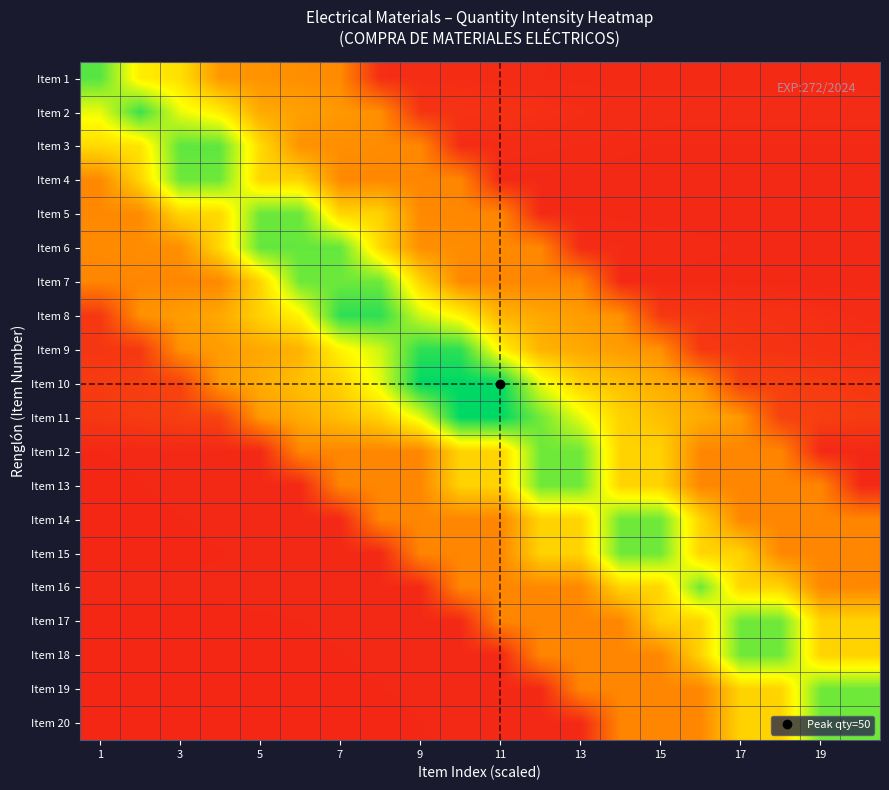

Reading left to right, transcribe all the data shown in this chart.

Item 1: 0.9	0.6	0.6	0.4	0.4	0.4	0.4	0.1	0.1	0.1	0.1	0.1	0.1	0.1	0.1	0.1	0.1	0.1	0.1	0.1
Item 2: 0.7	0.9	0.7	0.6	0.4	0.4	0.4	0.4	0.1	0.1	0.1	0.1	0.1	0.1	0.1	0.1	0.1	0.1	0.1	0.1
Item 3: 0.6	0.6	0.9	0.9	0.6	0.4	0.4	0.4	0.4	0.1	0.1	0.1	0.1	0.1	0.1	0.1	0.1	0.1	0.1	0.1
Item 4: 0.4	0.6	0.9	0.9	0.6	0.6	0.4	0.4	0.4	0.4	0.1	0.1	0.1	0.1	0.1	0.1	0.1	0.1	0.1	0.1
Item 5: 0.4	0.4	0.6	0.6	0.9	0.9	0.6	0.6	0.4	0.4	0.4	0.1	0.1	0.1	0.1	0.1	0.1	0.1	0.1	0.1
Item 6: 0.4	0.4	0.4	0.6	0.9	0.9	0.9	0.6	0.4	0.4	0.4	0.4	0.1	0.1	0.1	0.1	0.1	0.1	0.1	0.1
Item 7: 0.4	0.4	0.4	0.4	0.6	0.9	0.9	0.9	0.6	0.4	0.4	0.4	0.4	0.1	0.1	0.1	0.1	0.1	0.1	0.1
Item 8: 0.1	0.4	0.4	0.4	0.6	0.6	0.9	0.9	0.7	0.6	0.5	0.4	0.4	0.4	0.1	0.1	0.1	0.1	0.1	0.1
Item 9: 0.1	0.1	0.4	0.4	0.4	0.5	0.6	0.7	0.9	0.9	0.6	0.5	0.4	0.4	0.4	0.1	0.1	0.1	0.1	0.1
Item 10: 0.1	0.1	0.1	0.4	0.4	0.5	0.5	0.7	1.0	1.0	1.0	0.7	0.6	0.5	0.5	0.4	0.1	0.1	0.1	0.1
Item 11: 0.1	0.1	0.1	0.1	0.4	0.4	0.5	0.5	0.7	1.0	1.0	0.8	0.7	0.5	0.5	0.4	0.4	0.1	0.1	0.1
Item 12: 0.1	0.1	0.1	0.1	0.1	0.4	0.4	0.4	0.4	0.6	0.6	0.9	0.9	0.6	0.6	0.4	0.4	0.4	0.1	0.1
Item 13: 0.1	0.1	0.1	0.1	0.1	0.1	0.4	0.4	0.4	0.6	0.6	0.9	0.9	0.6	0.6	0.4	0.4	0.4	0.4	0.1
Item 14: 0.1	0.1	0.1	0.1	0.1	0.1	0.1	0.4	0.4	0.4	0.4	0.6	0.6	0.9	0.9	0.6	0.4	0.4	0.4	0.4
Item 15: 0.1	0.1	0.1	0.1	0.1	0.1	0.1	0.1	0.4	0.4	0.4	0.6	0.6	0.9	0.9	0.6	0.6	0.4	0.4	0.4
Item 16: 0.1	0.1	0.1	0.1	0.1	0.1	0.1	0.1	0.1	0.4	0.4	0.4	0.4	0.6	0.6	0.9	0.6	0.6	0.4	0.4
Item 17: 0.1	0.1	0.1	0.1	0.1	0.1	0.1	0.1	0.1	0.1	0.4	0.4	0.4	0.4	0.6	0.6	0.9	0.9	0.6	0.6
Item 18: 0.1	0.1	0.1	0.1	0.1	0.1	0.1	0.1	0.1	0.1	0.1	0.4	0.4	0.4	0.4	0.6	0.9	0.9	0.6	0.6
Item 19: 0.1	0.1	0.1	0.1	0.1	0.1	0.1	0.1	0.1	0.1	0.1	0.1	0.4	0.4	0.4	0.4	0.6	0.6	0.9	0.9
Item 20: 0.1	0.1	0.1	0.1	0.1	0.1	0.1	0.1	0.1	0.1	0.1	0.1	0.1	0.4	0.4	0.4	0.6	0.6	0.9	0.9